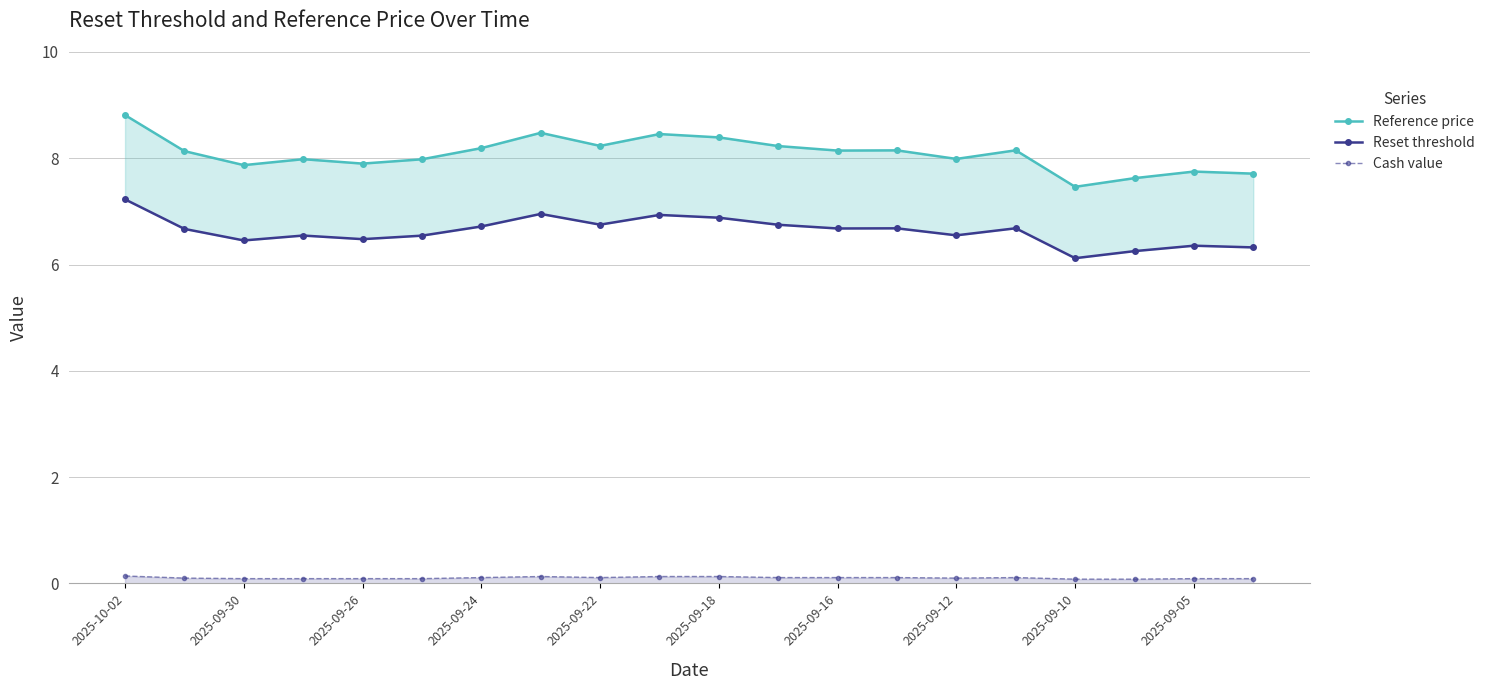

What are all the series names shown in the legend?

Reference price, Reset threshold, Cash value